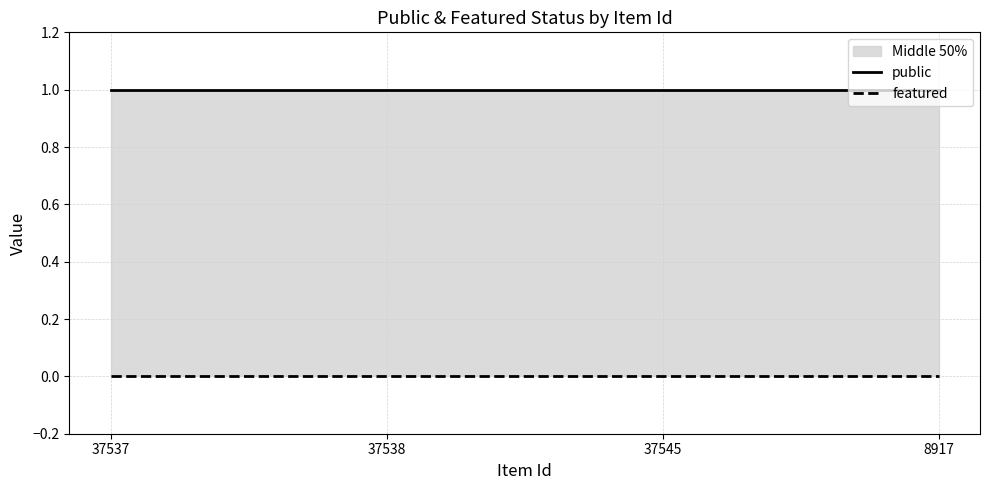

True or false: featured and public cross at least once.

False